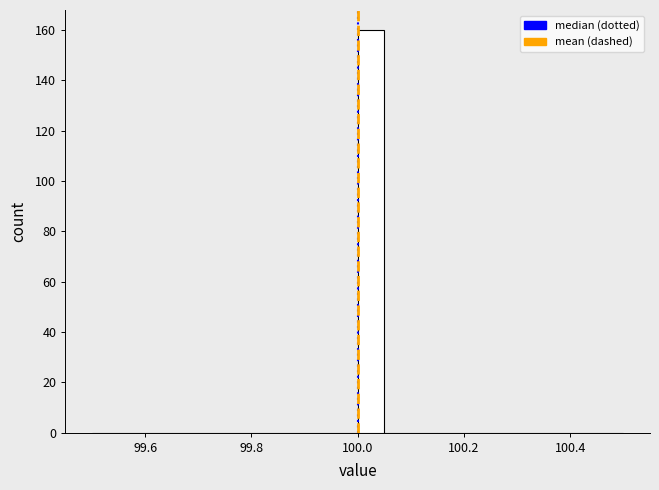

Read against the x-axis, roughly where is the centre of the tallest bar?

100.02